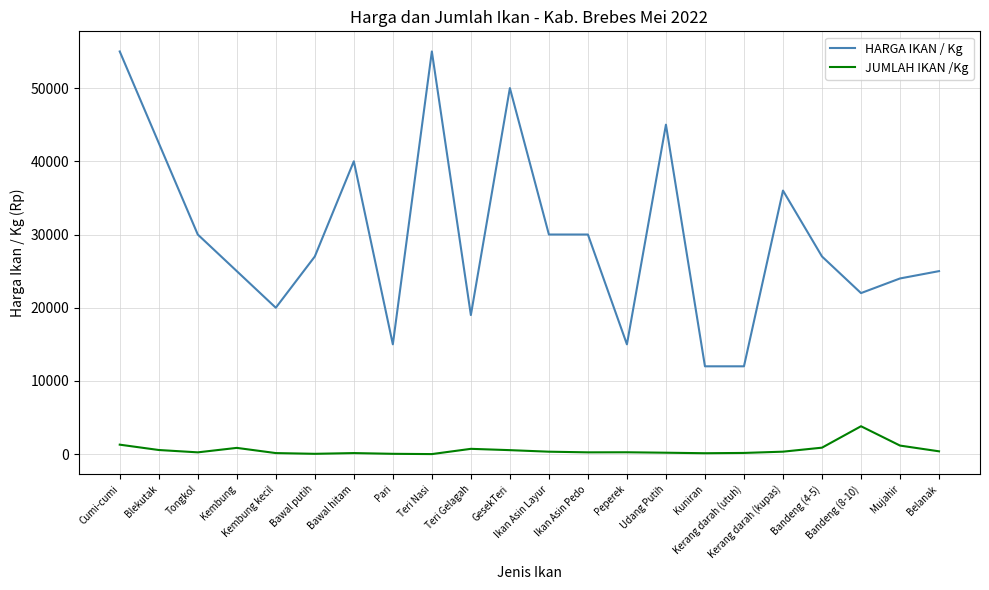

What is the highest value of the JUMLAH IKAN /Kg series?

3815